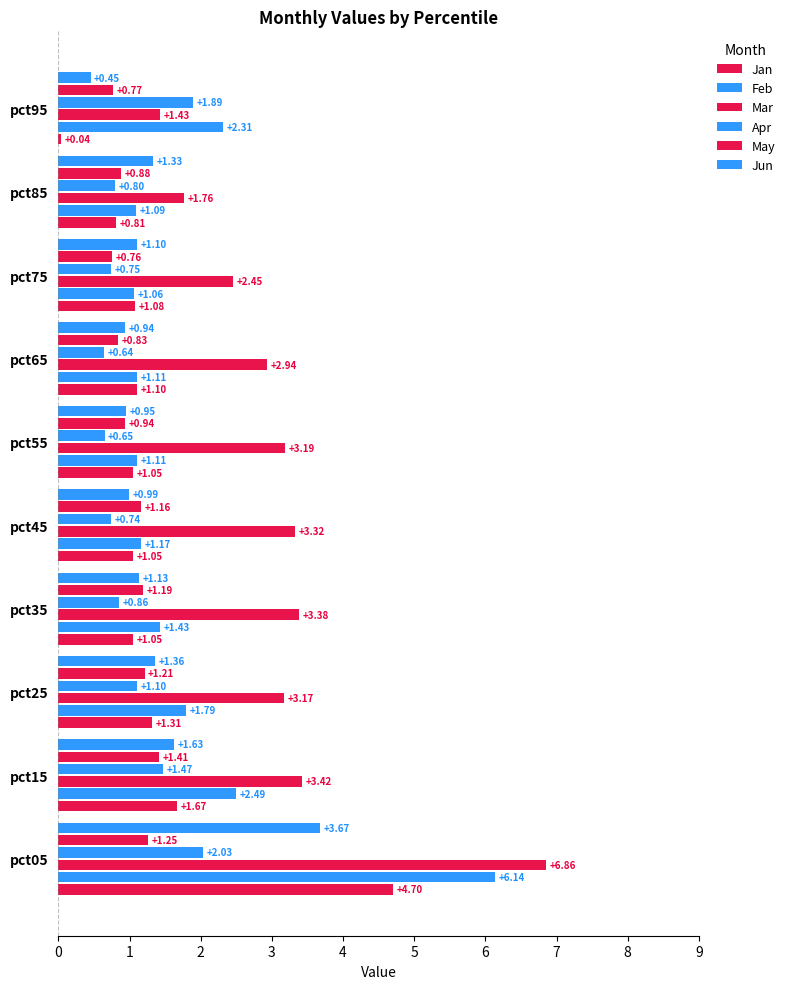

How many data points in May are above 1?

5